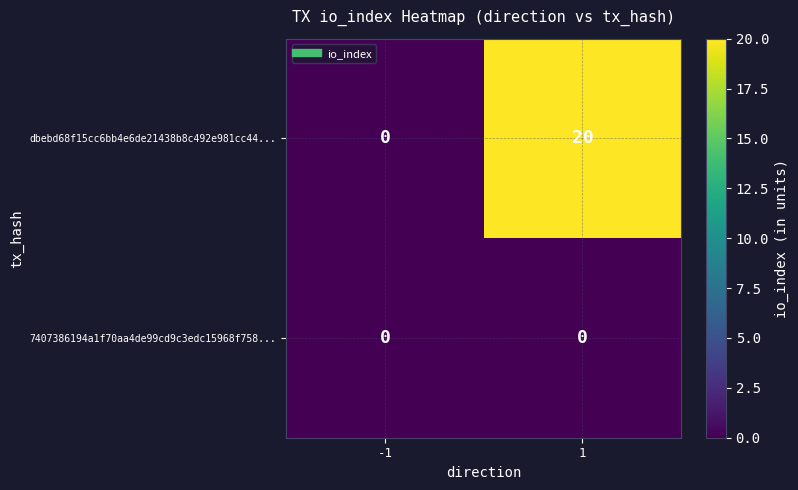

Reading left to right, what are all the values shown in this chart?

dbebd68f15cc6bb4e6de21438b8c492e981cc44...: -1=0	1=20
7407386194a1f70aa4de99cd9c3edc15968f758...: -1=0	1=0